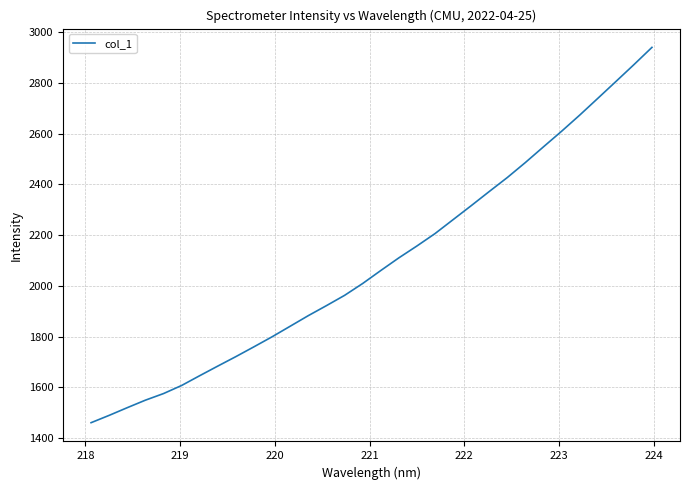

What is the maximum value shown in the chart?

2940.6